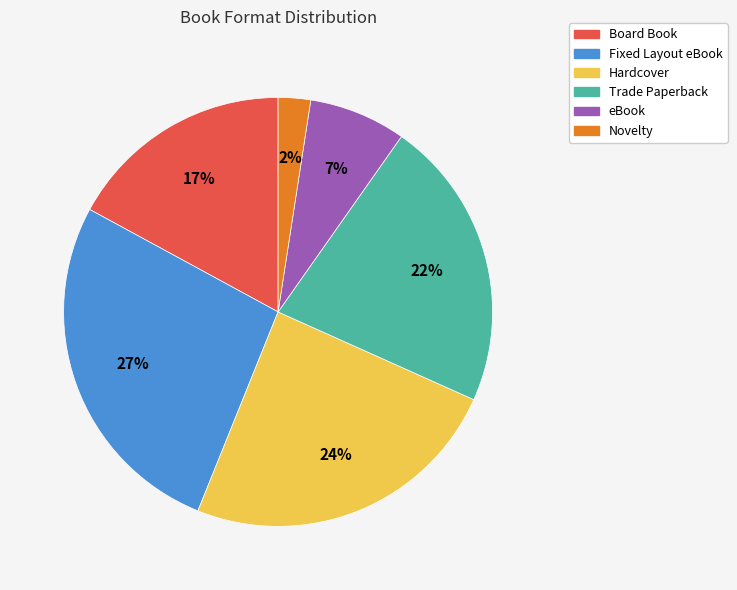

To the nearest percent, what percentage of the pie is Hardcover?

24%